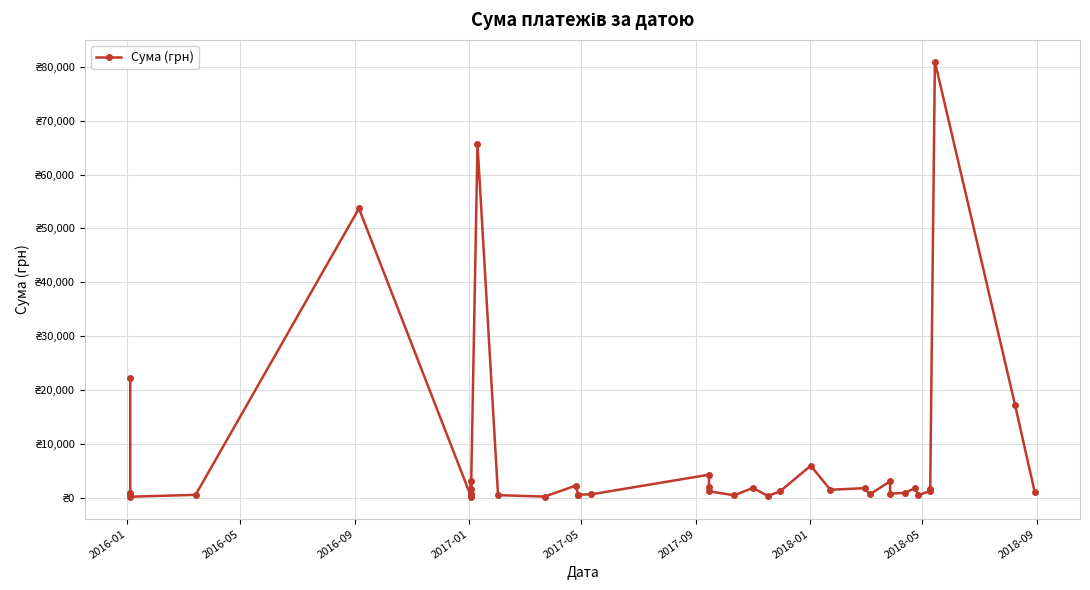

True or false: the data shows 1285.0 at 2016-05.

False